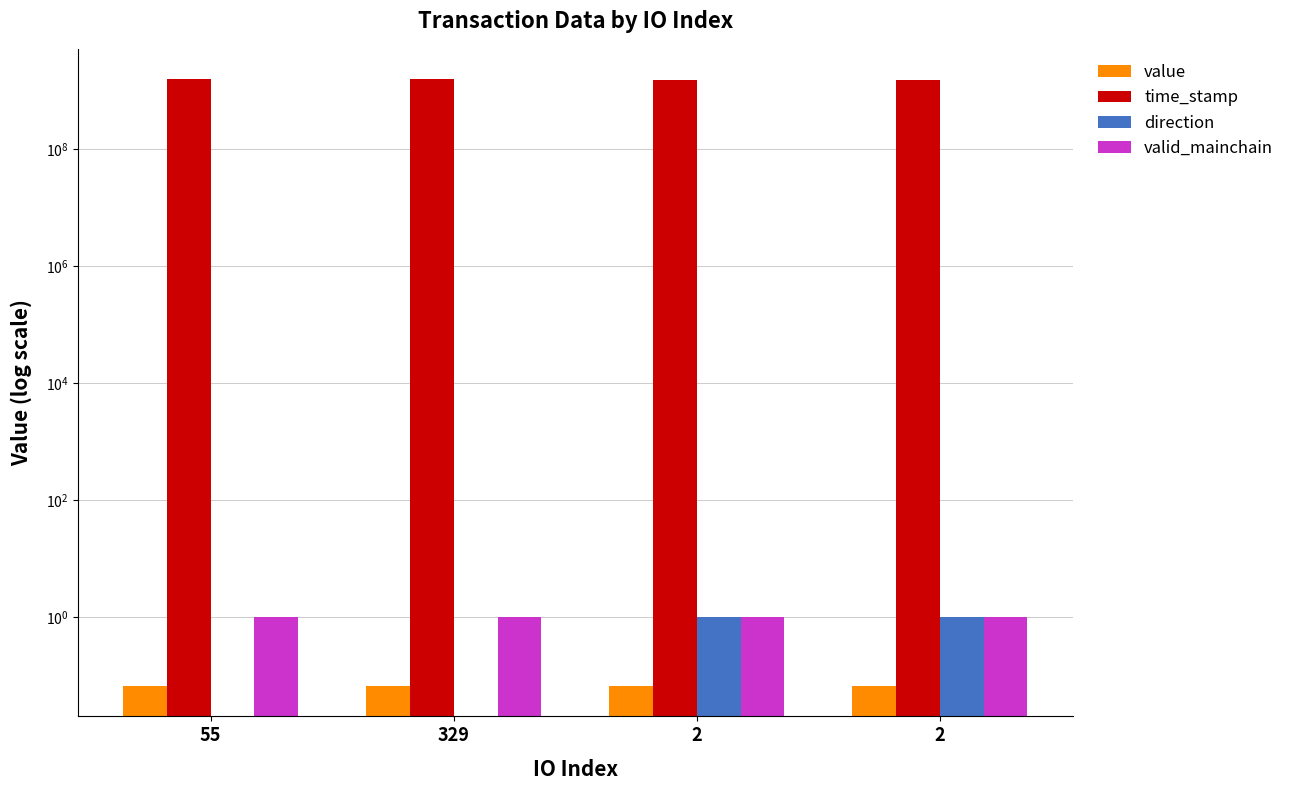

What is the difference between the maximum and second lowest values in the time_stamp series?

67086810.0